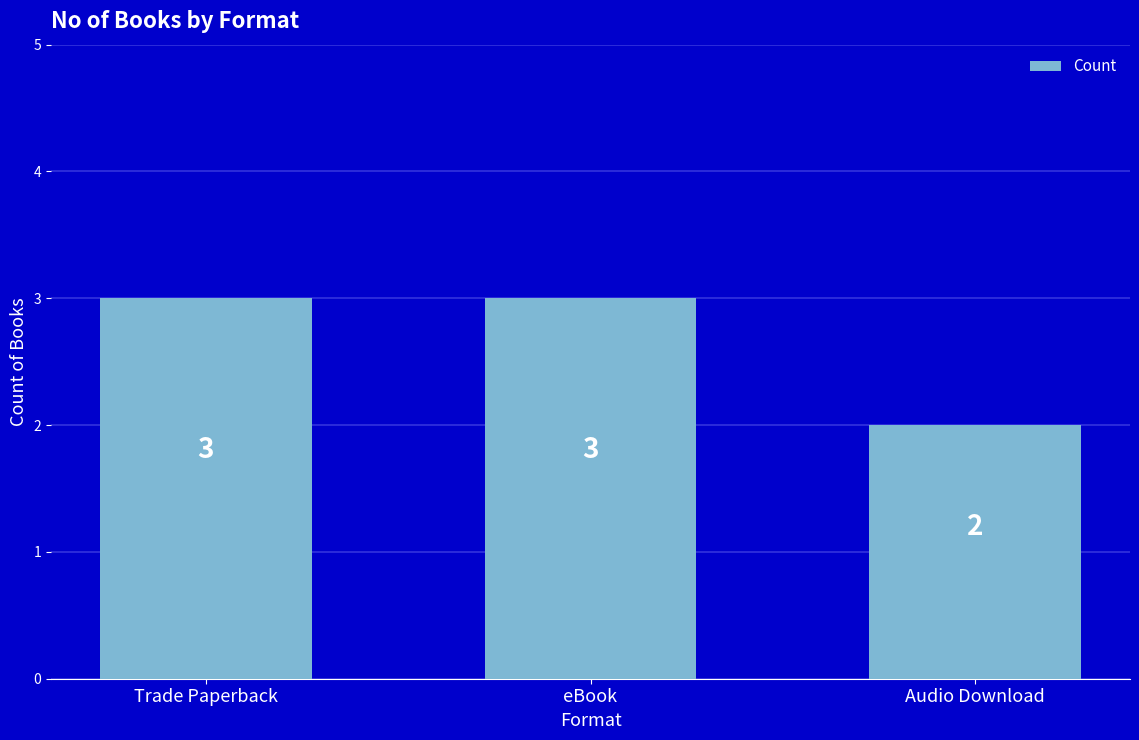

What is the change in value from Trade Paperback to Audio Download?

-1